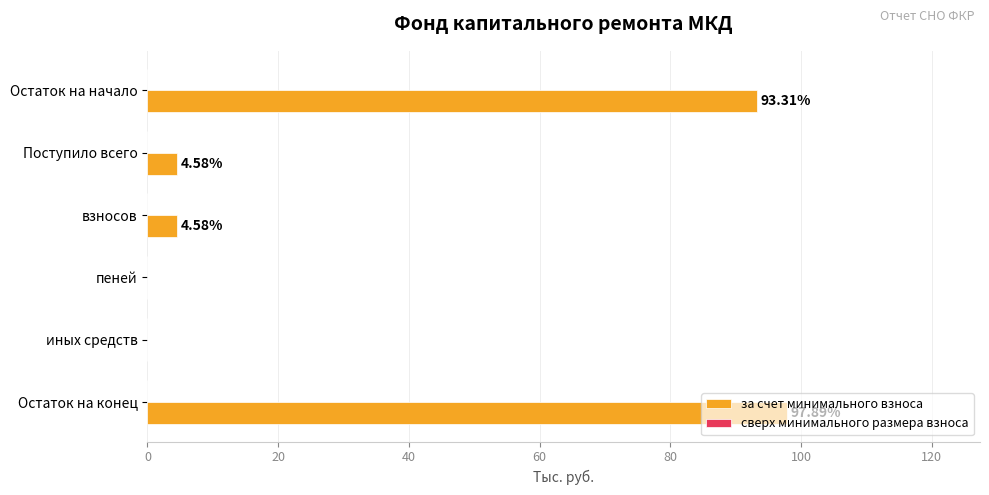

What is the sum of all values?

200.4